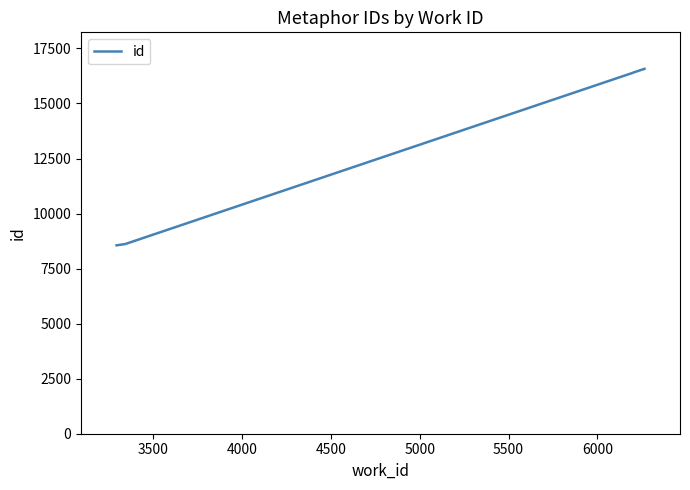

What is the average value?

13306